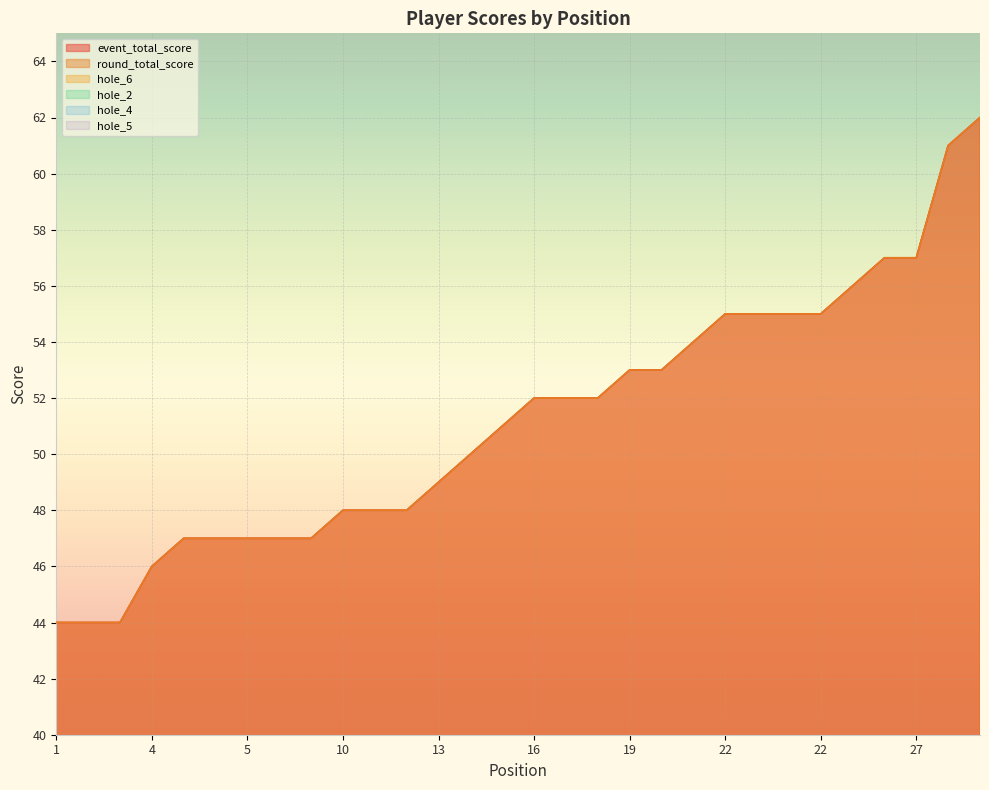

How many hole_5 values are between 2 and 3?

28